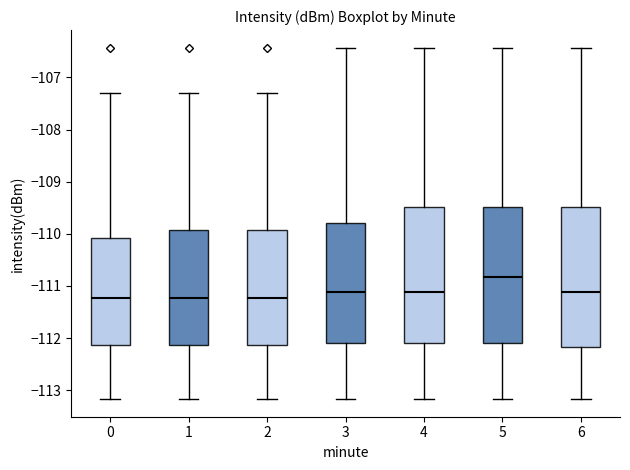

Reading left to right, transcribe this box plot: for each box, give where its median line is, the range the box spans, and where its two whiskers end, as read against the y-axis. The values are not printed on the chart, so give them approximately, as read against the axis.

0: median -111.2, box -112.1 to -110.1, whiskers -113.2 to -107.3
1: median -111.2, box -112.1 to -109.9, whiskers -113.2 to -107.3
2: median -111.2, box -112.1 to -109.9, whiskers -113.2 to -107.3
3: median -111.1, box -112.1 to -109.8, whiskers -113.2 to -106.4
4: median -111.1, box -112.1 to -109.5, whiskers -113.2 to -106.4
5: median -110.8, box -112.1 to -109.5, whiskers -113.2 to -106.4
6: median -111.1, box -112.2 to -109.5, whiskers -113.2 to -106.4